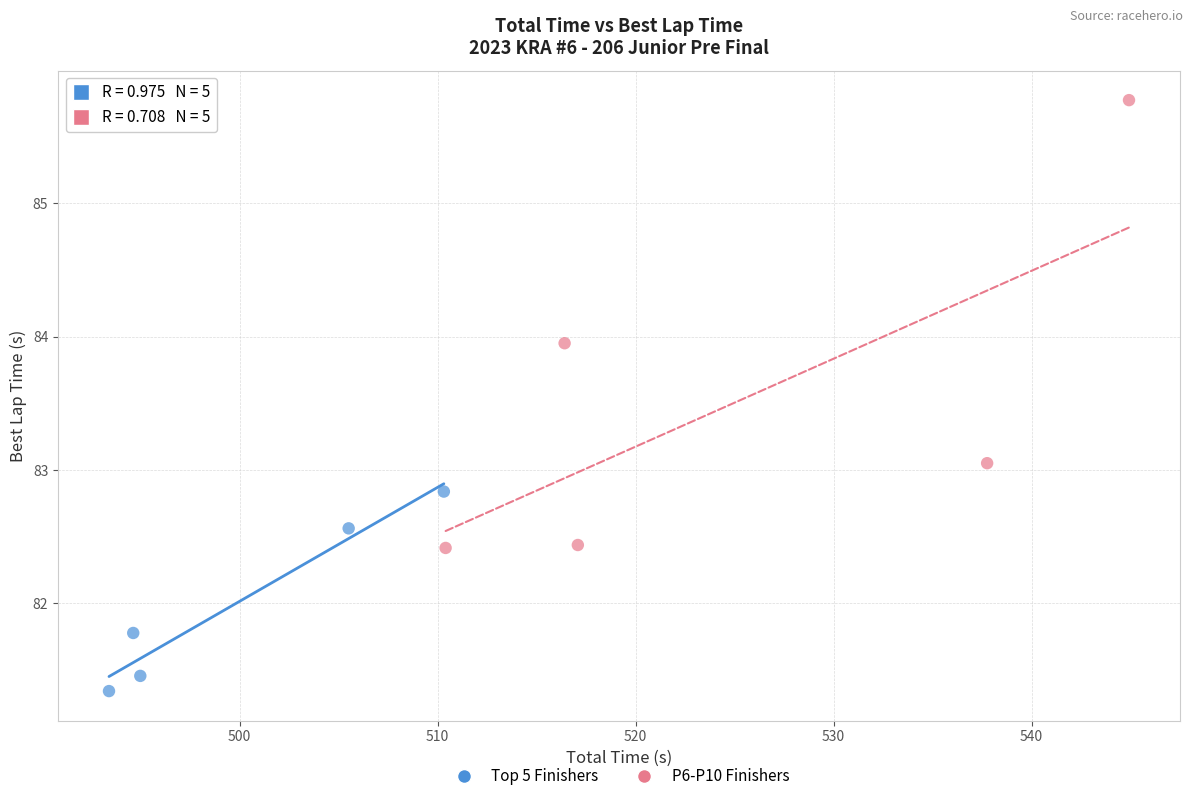

Which series reaches the minimum Y coordinate?

Top 5 Finishers